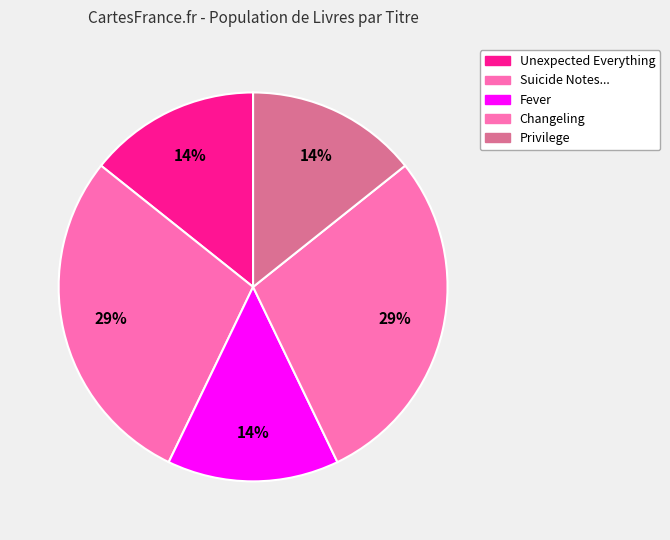

Count the number of slices in the pie.

5